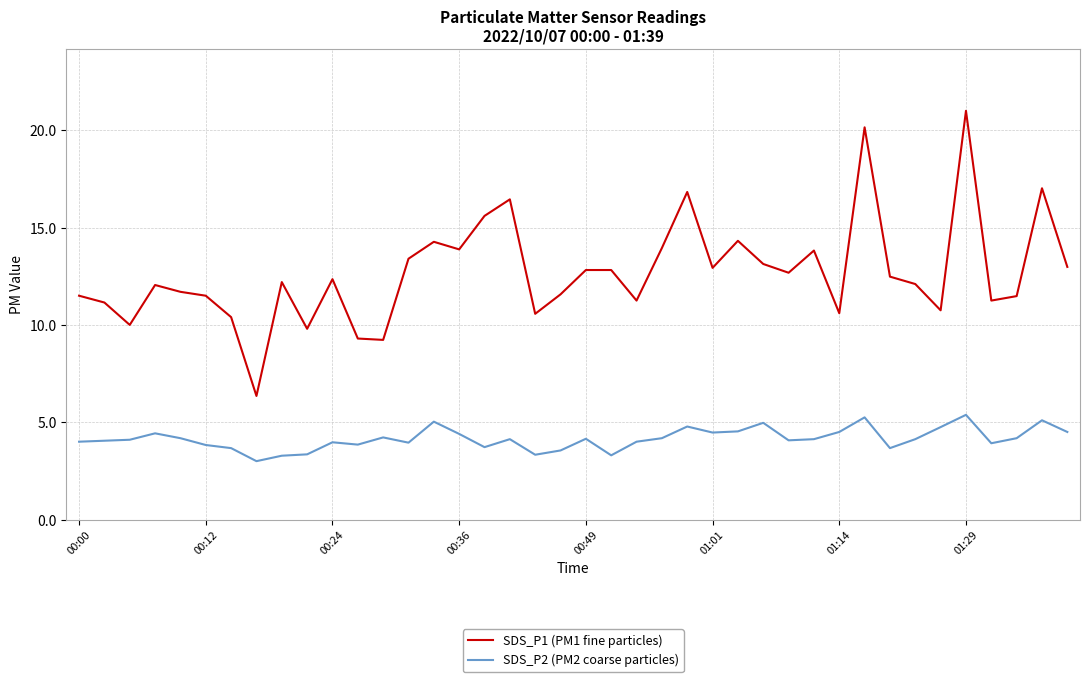

True or false: SDS_P1 (PM1 fine particles) and SDS_P2 (PM2 coarse particles) cross at least once.

False